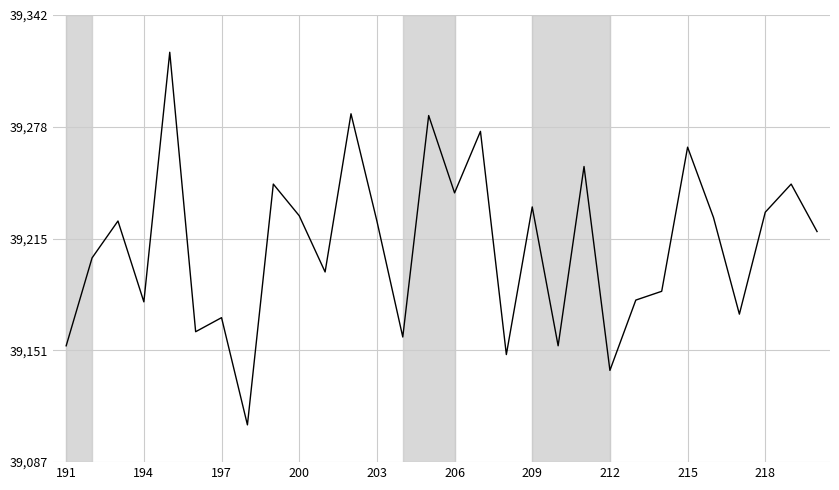

What is the difference between the maximum and minimum values?

212